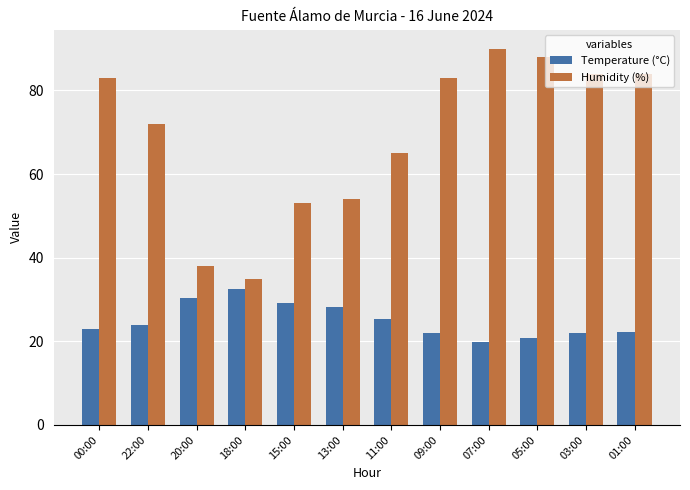

Reading left to right, transcribe all the data shown in this chart.

Temperature (°C): 23.0	23.8	30.4	32.4	29.1	28.2	25.4	21.9	19.9	20.9	21.9	22.3
Humidity (%): 83.0	72.0	38.0	35.0	53.0	54.0	65.0	83.0	90.0	88.0	84.0	84.0